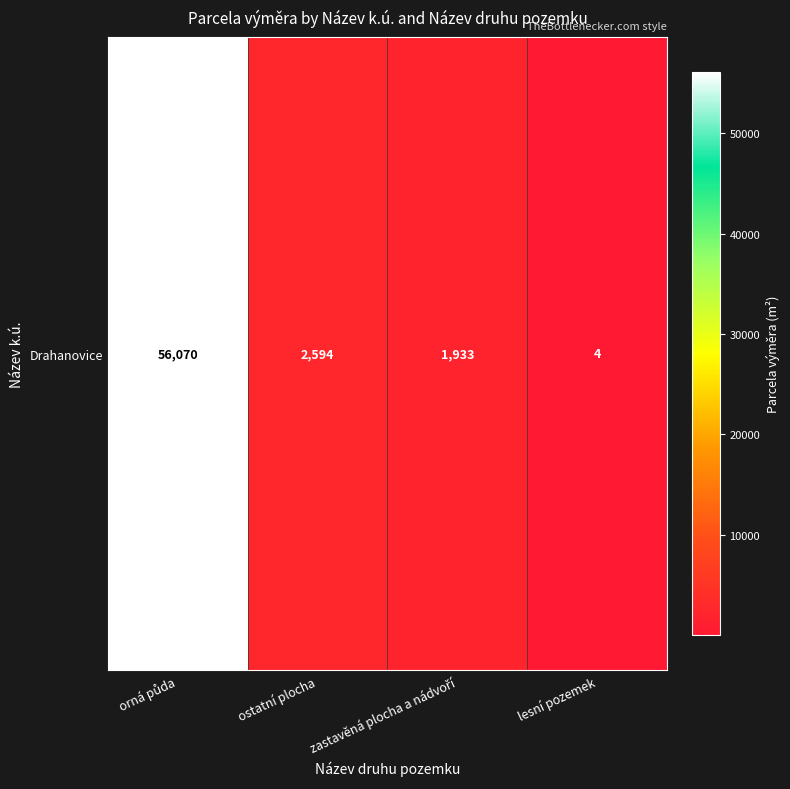

At which label is the value closest to 28037?

ostatní plocha